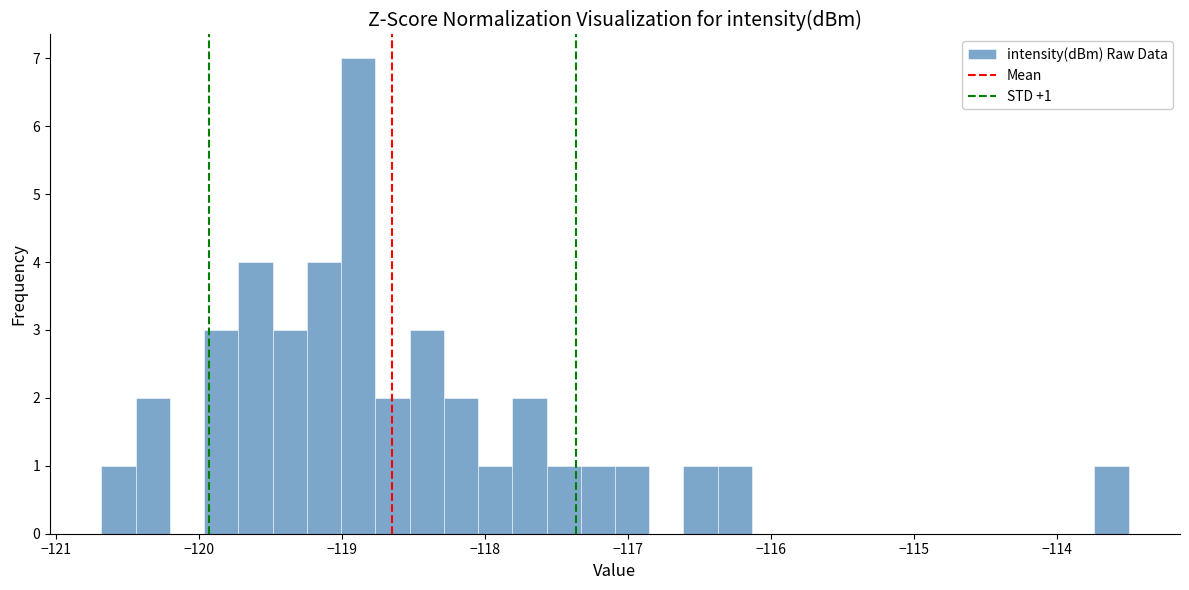

Read against the x-axis, roughly where is the centre of the tallest bar?

-118.9